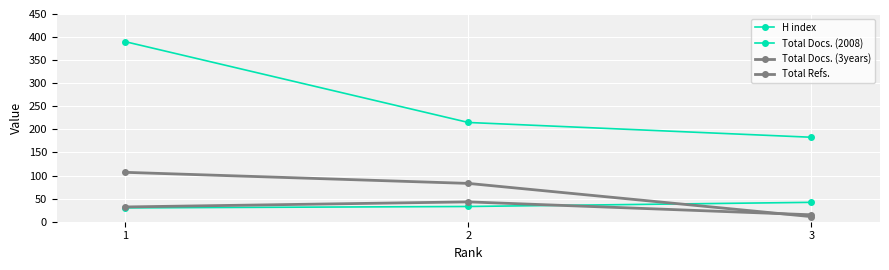

How many data points in Total Docs. (2008) are less than 33?

1